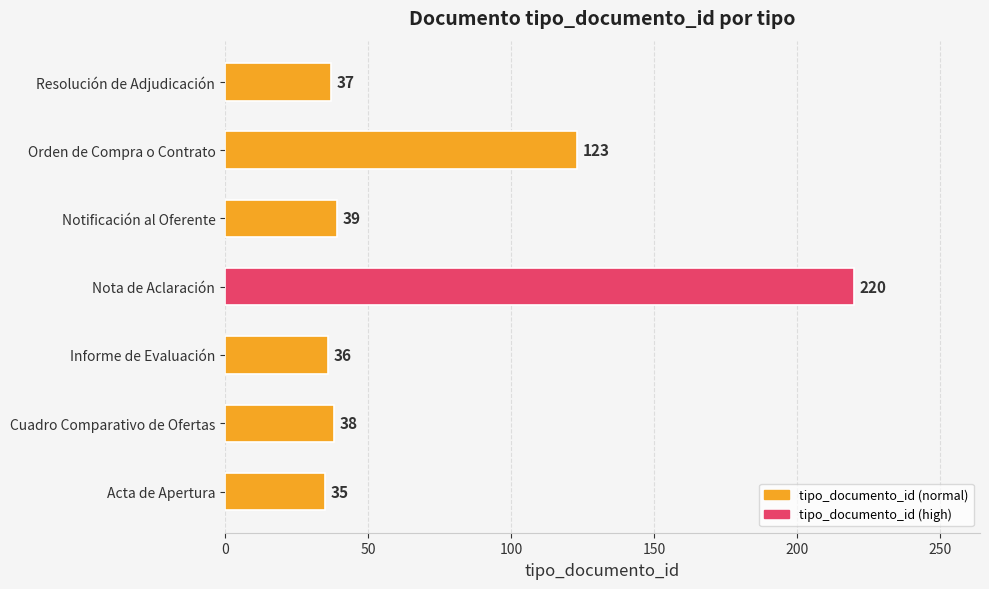

The chart shows a value of 65 at Informe de Evaluación. True or false?

False